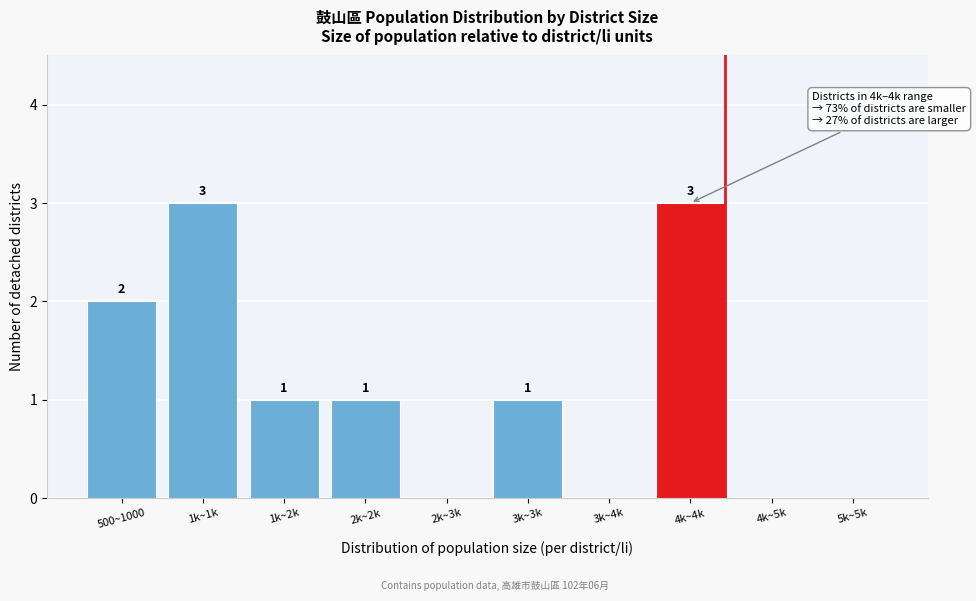

Reading left to right, what are all the values shown in this chart?

500~1000=2	1k~1k=3	1k~2k=1	2k~2k=1	2k~3k=0	3k~3k=1	3k~4k=0	4k~4k=3	4k~5k=0	5k~5k=0